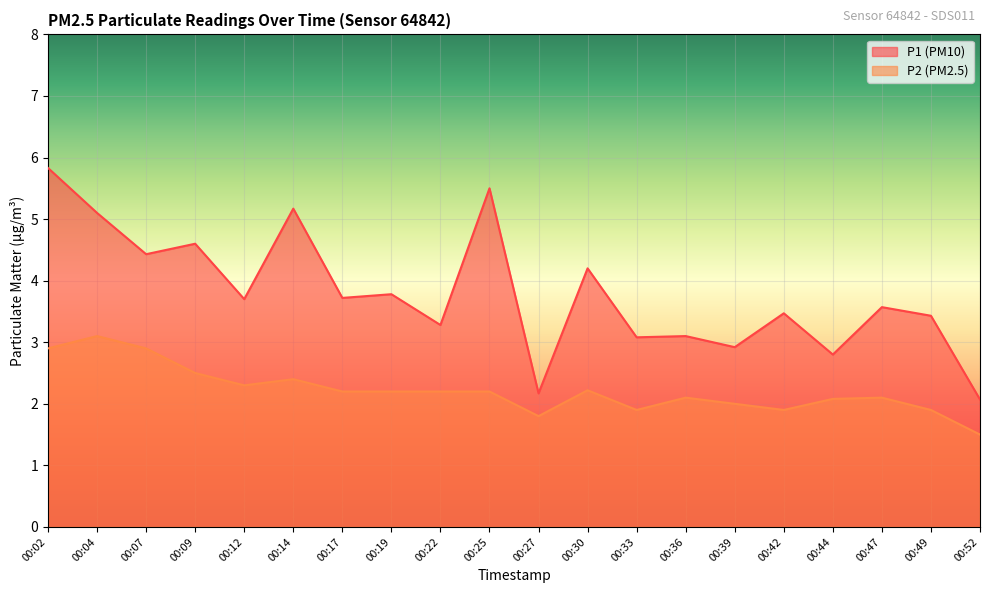

In P2, how many points are higher than both neighbors (excluding endpoints)?

5